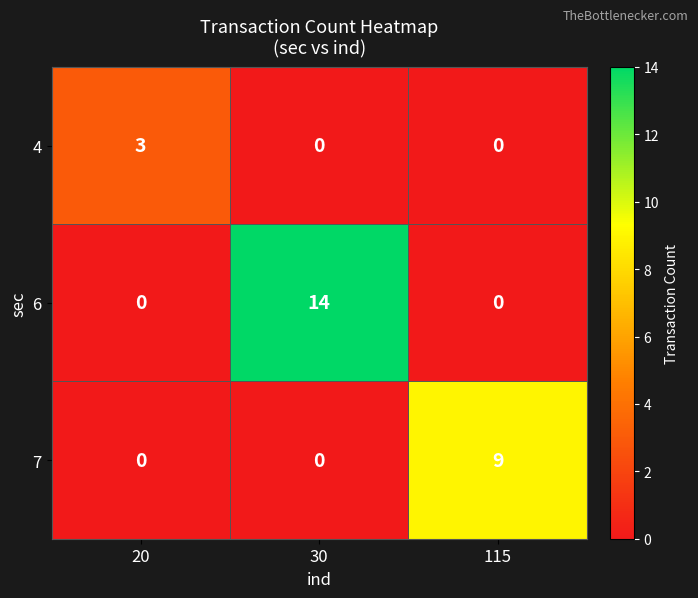

At which label does 6 reach its peak?

30